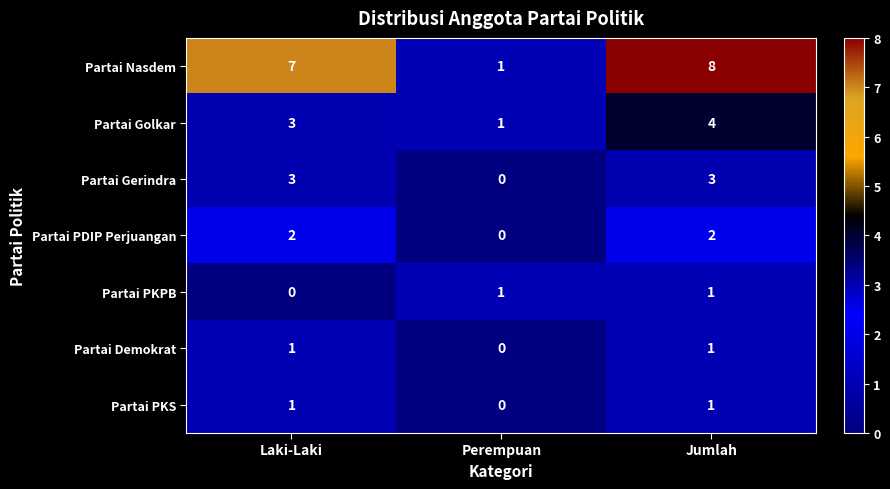

How many values in Partai Gerindra are above zero?

2